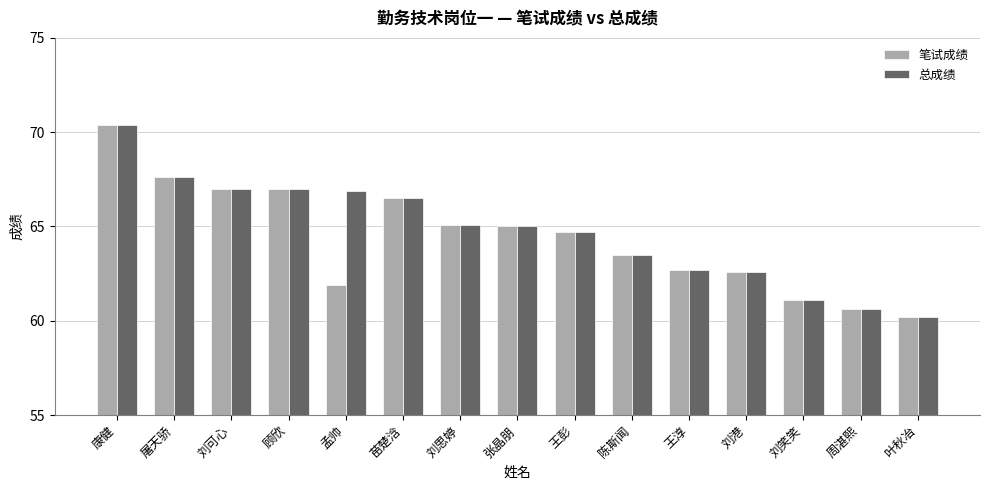

What is the lowest value of the 总成绩 series?

60.2